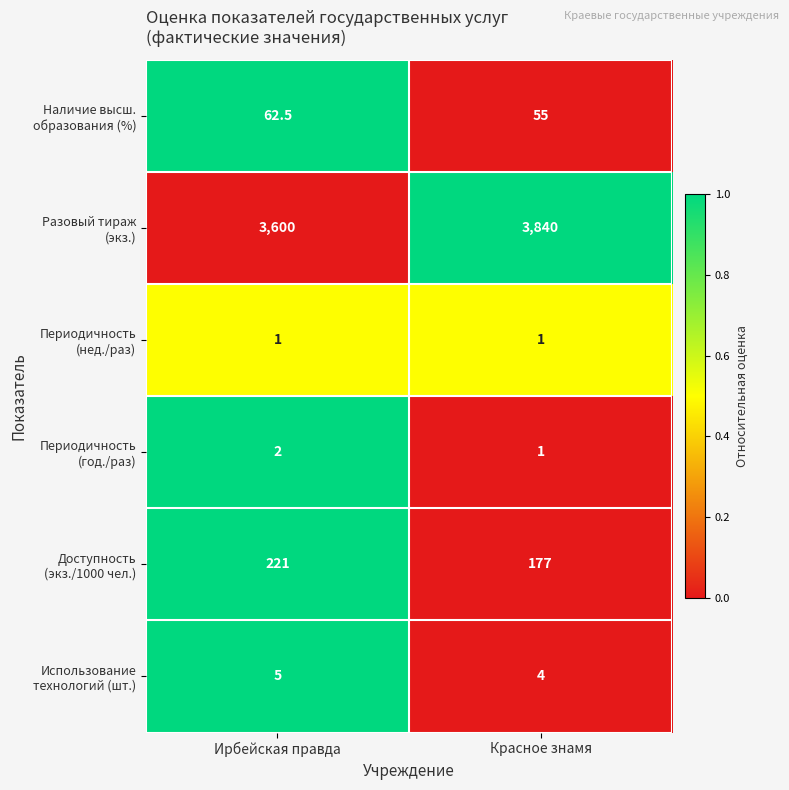

At which category is the sum across all series the highest?

Красное знамя